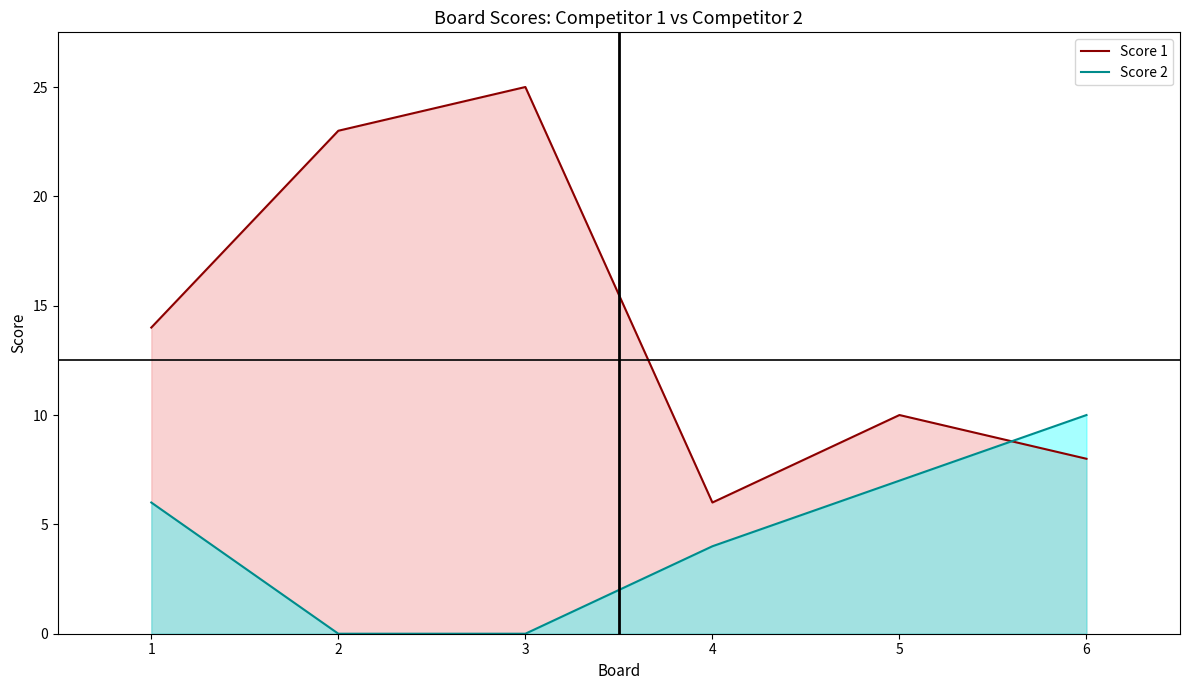

In Score 1, how many points are higher than both neighbors (excluding endpoints)?

2